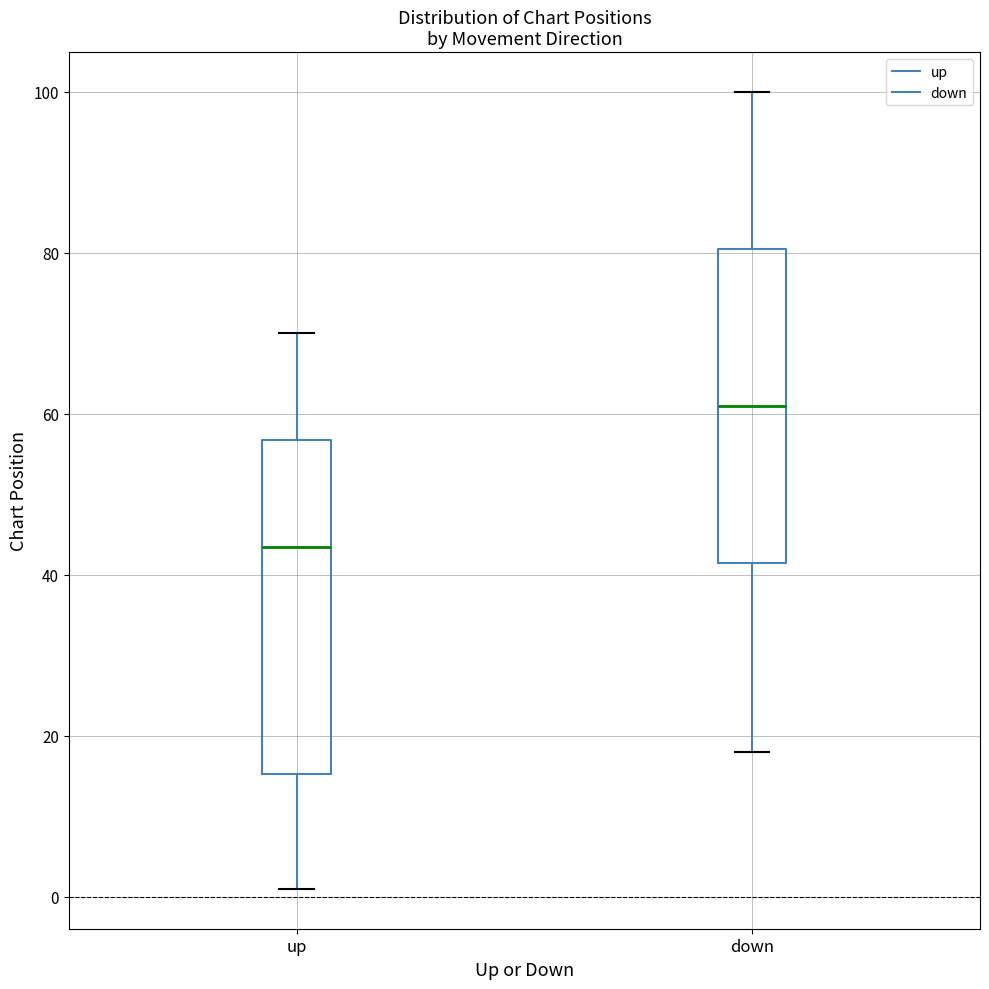

Which box is the tallest, from its lower edge to its upper edge?

up